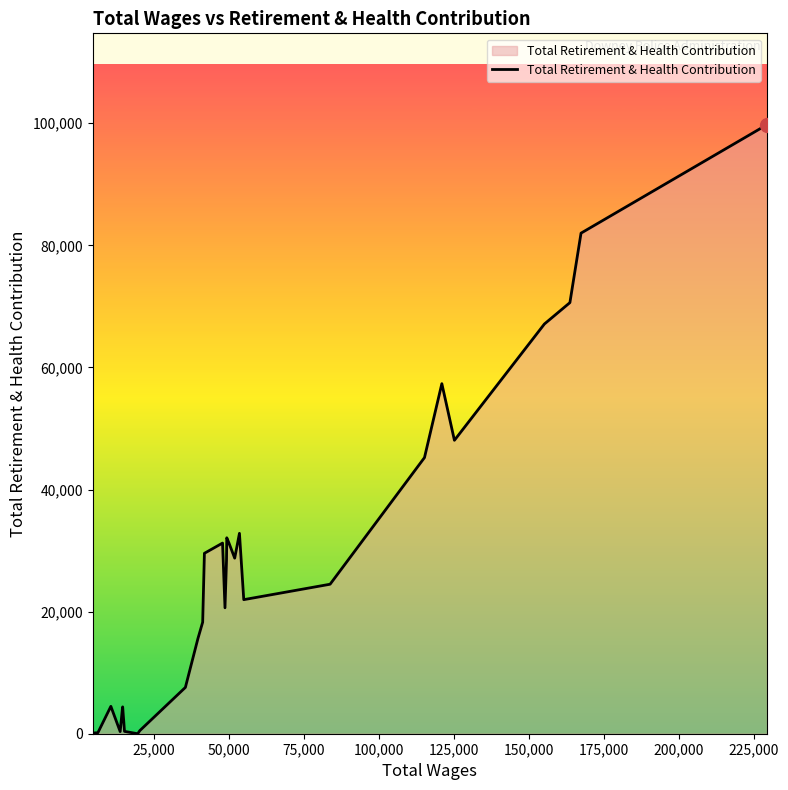

What is the difference between the maximum and minimum values?

99772